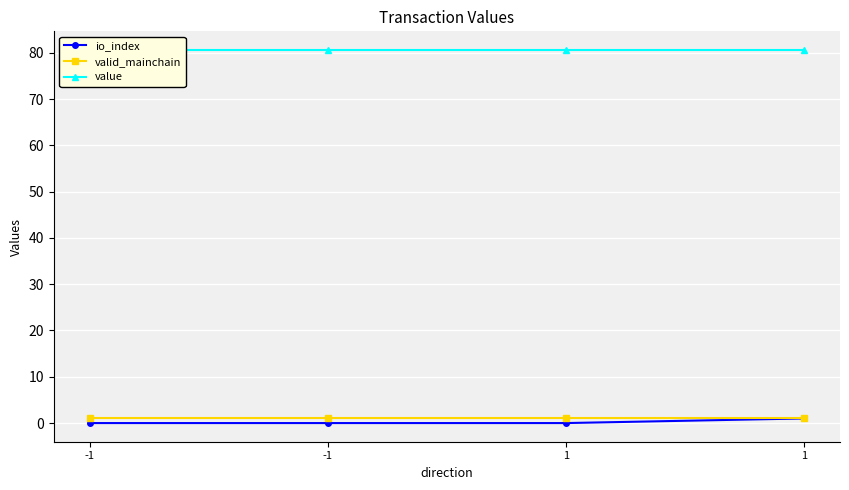

True or false: io_index has more than 2 points higher than both neighbors.

False